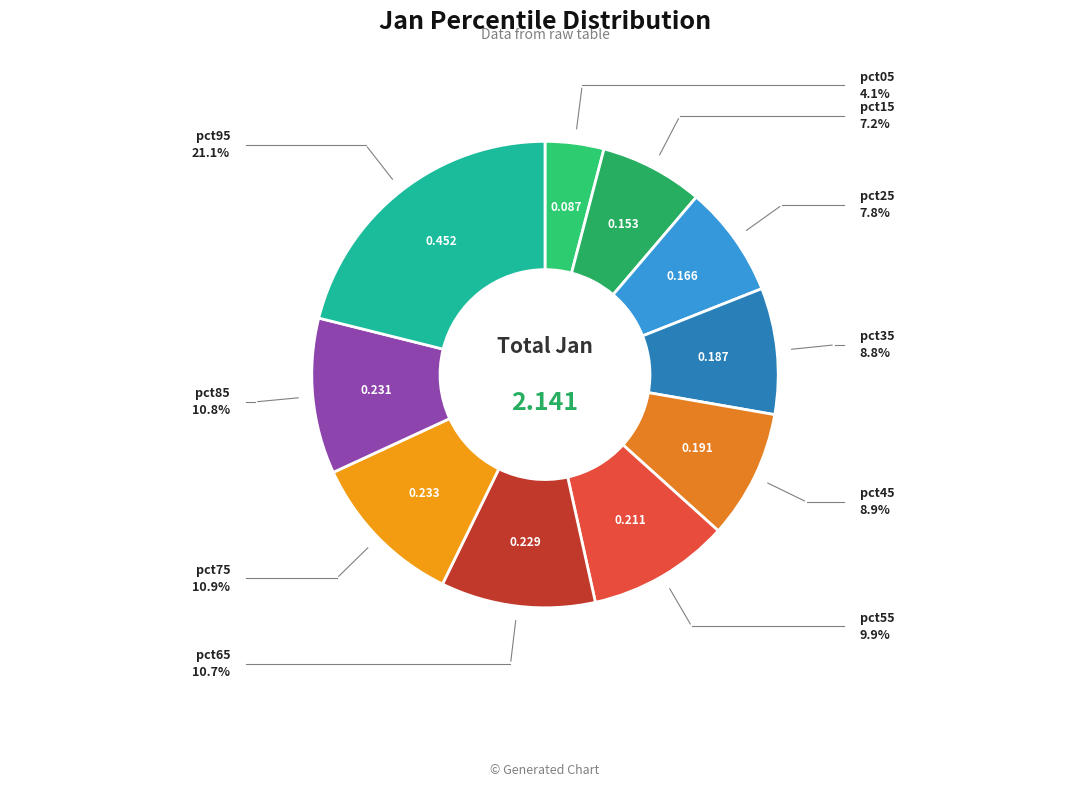

Is there a majority slice in this chart?

No